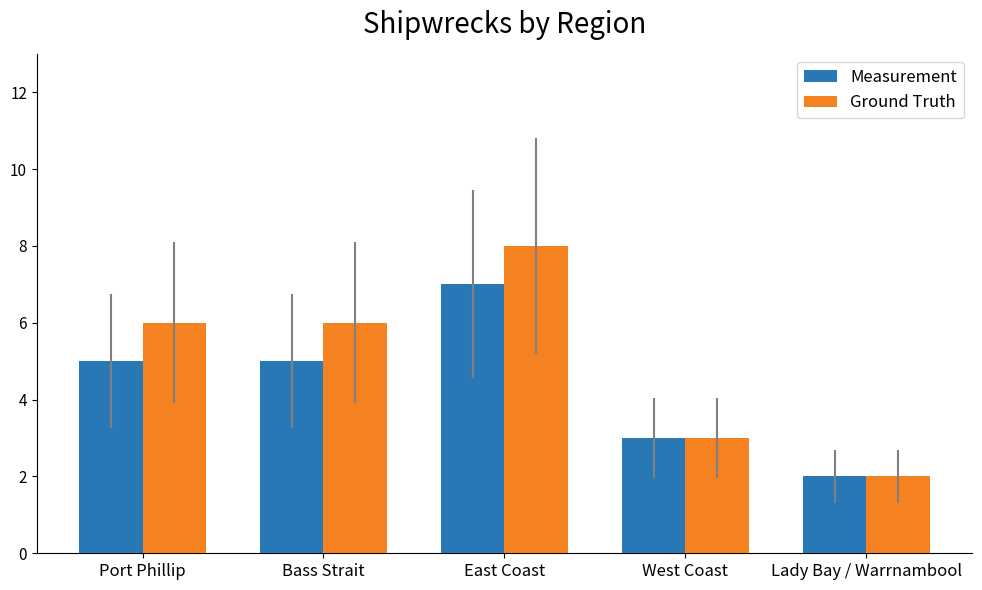

Rank the series by their maximum value, from highest to lowest.

Ground Truth, Measurement